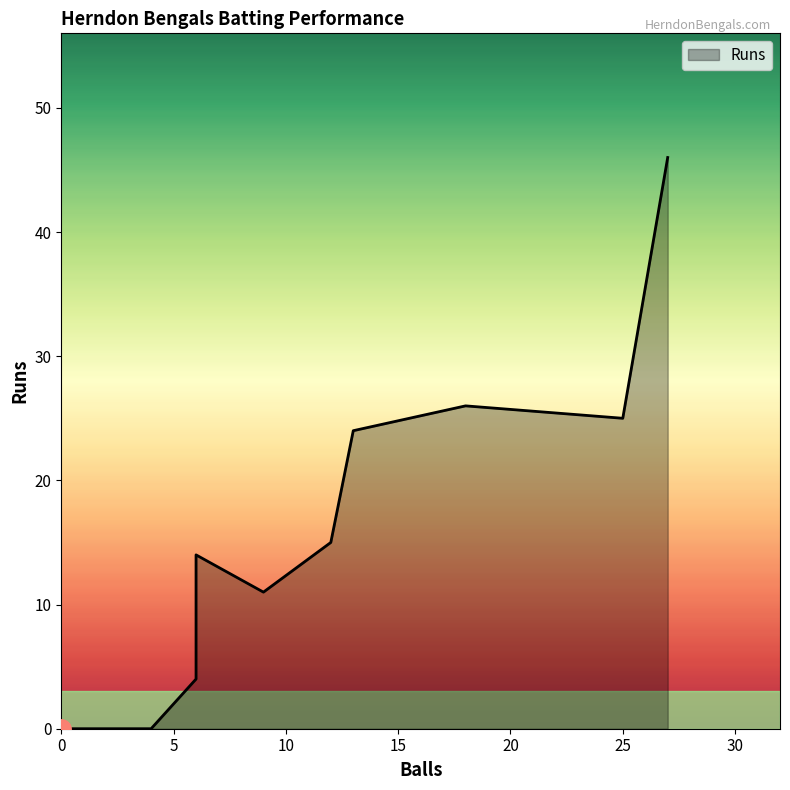

Which series ends up on top after the final intersection of Runs and Balls?

Runs